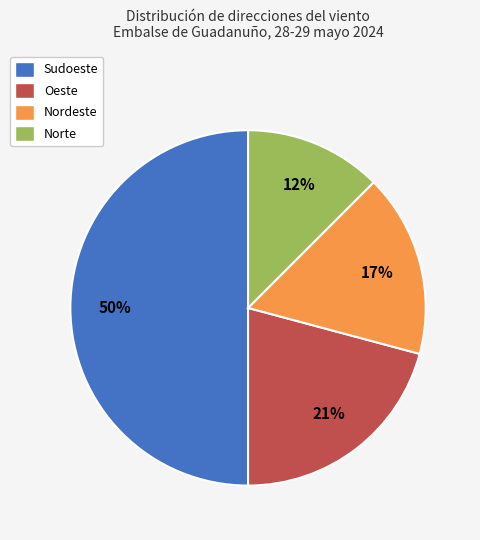

Rank the categories by value from lowest to highest.

Norte, Nordeste, Oeste, Sudoeste